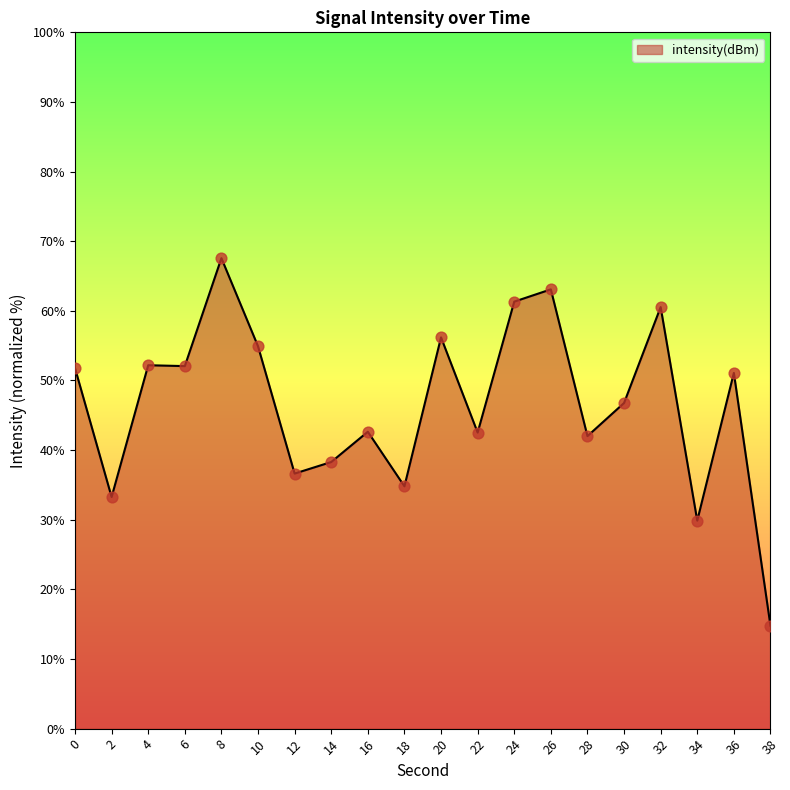

What is the change in value from 8 to 16?

-24.9